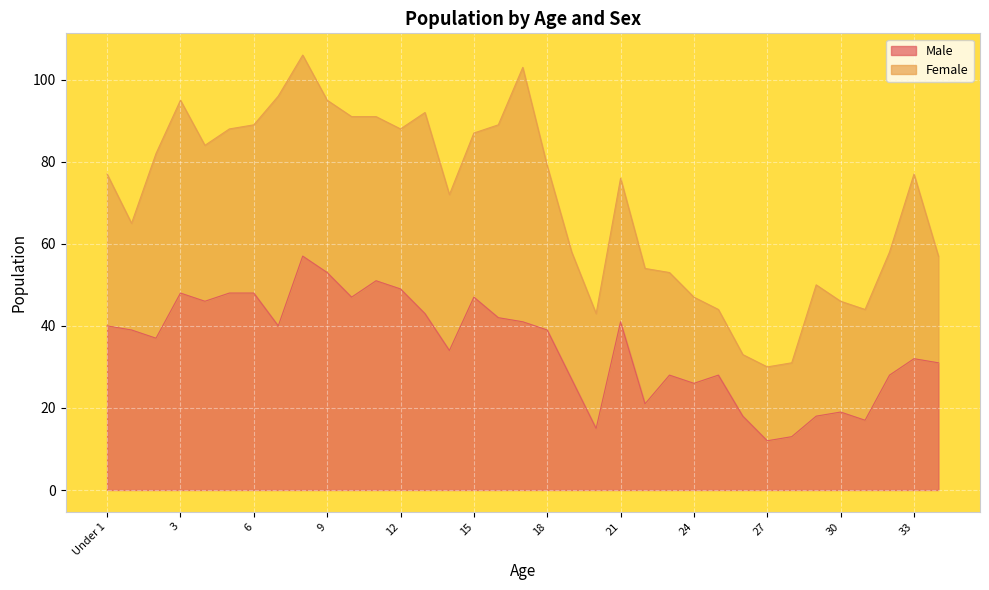

How many interior local peaks (higher than both neighbors) does the data have?

9